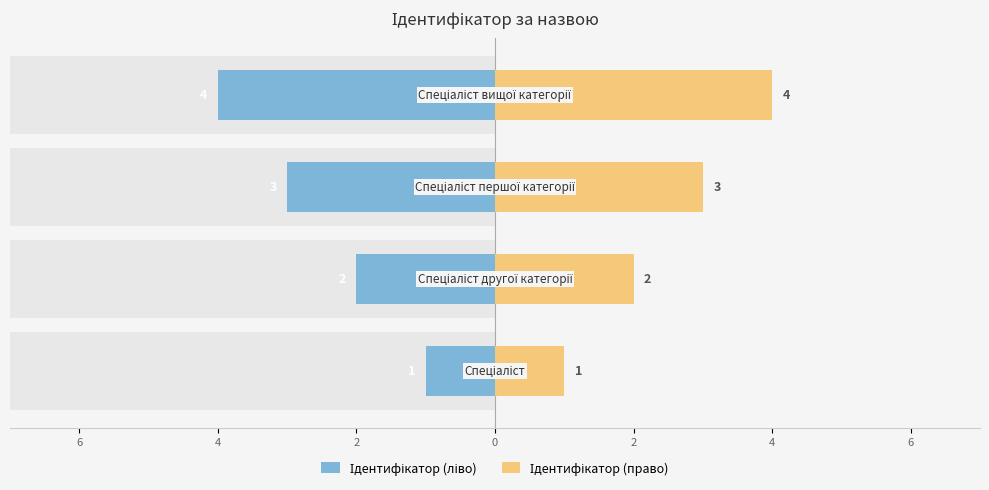

What is the value of the Ідентифікатор (право) bar at the 3rd from the left?

3